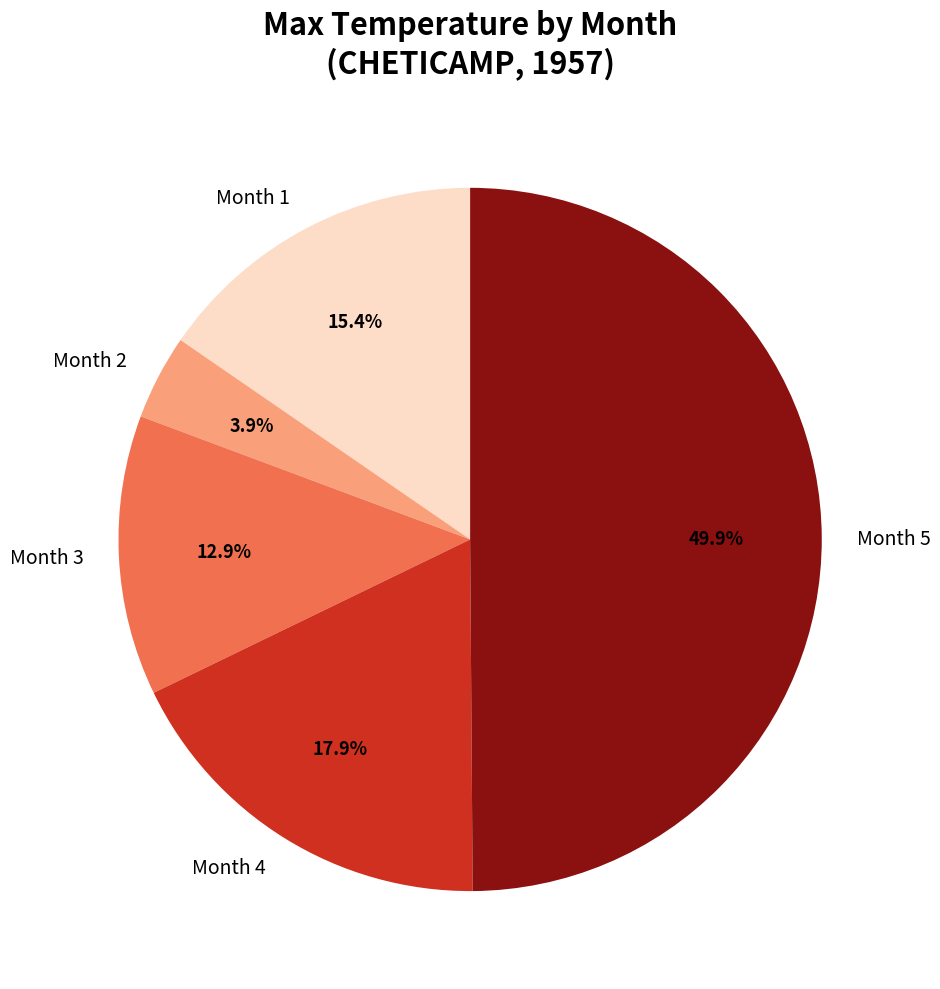

What is the total percentage of Month 5 and Month 1?

65.3%